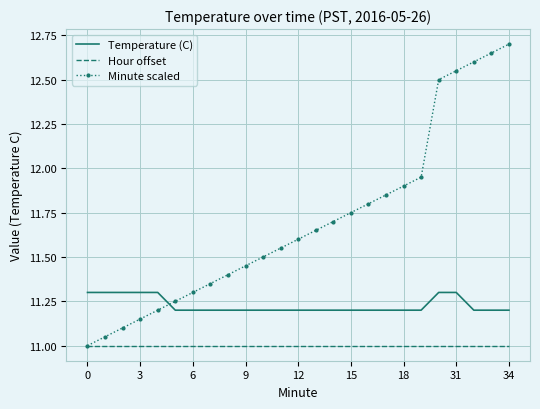

Which series has the largest total across all categories?

Minute scaled